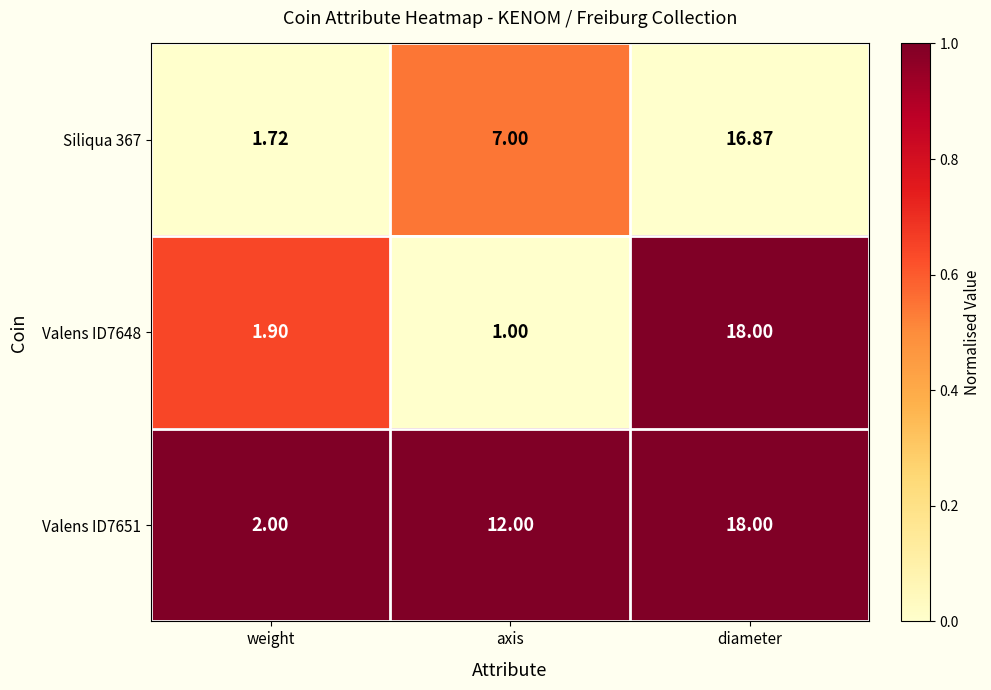

Which series has the largest total across all categories?

Valens ID7651